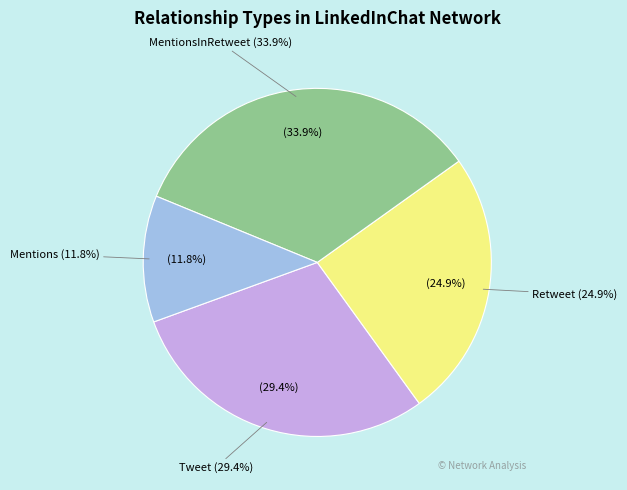

True or false: Retweet accounts for 32% of the total.

False